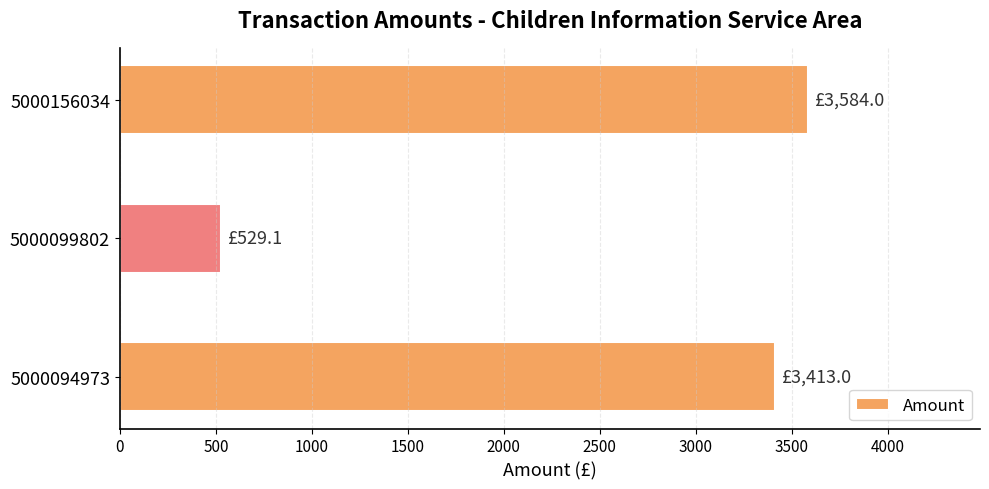

Rank the categories by value from highest to lowest.

5000156034, 5000094973, 5000099802